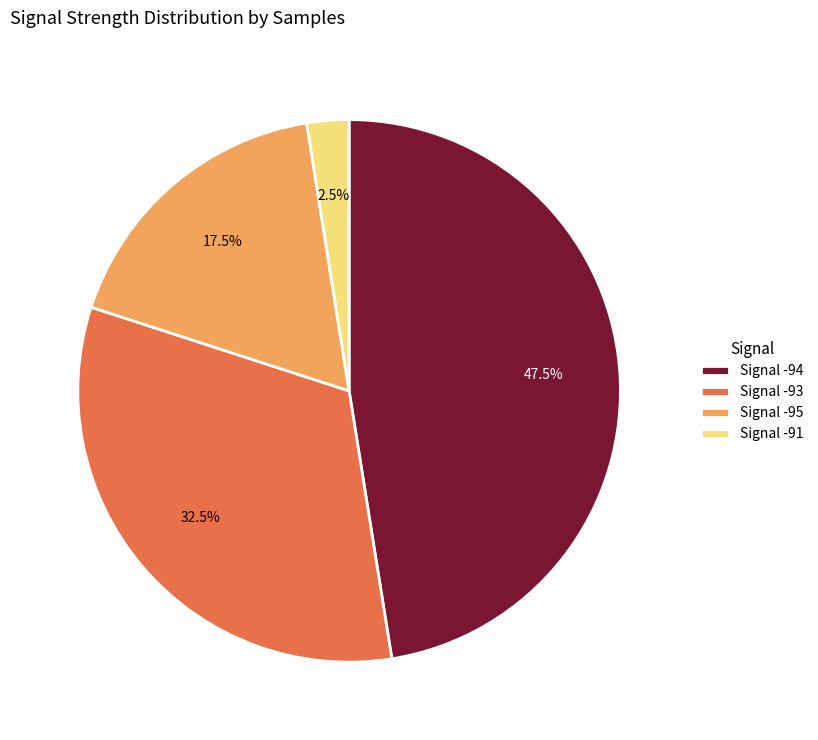

Do Signal -95 and Signal -91 together represent more than half of the pie?

No